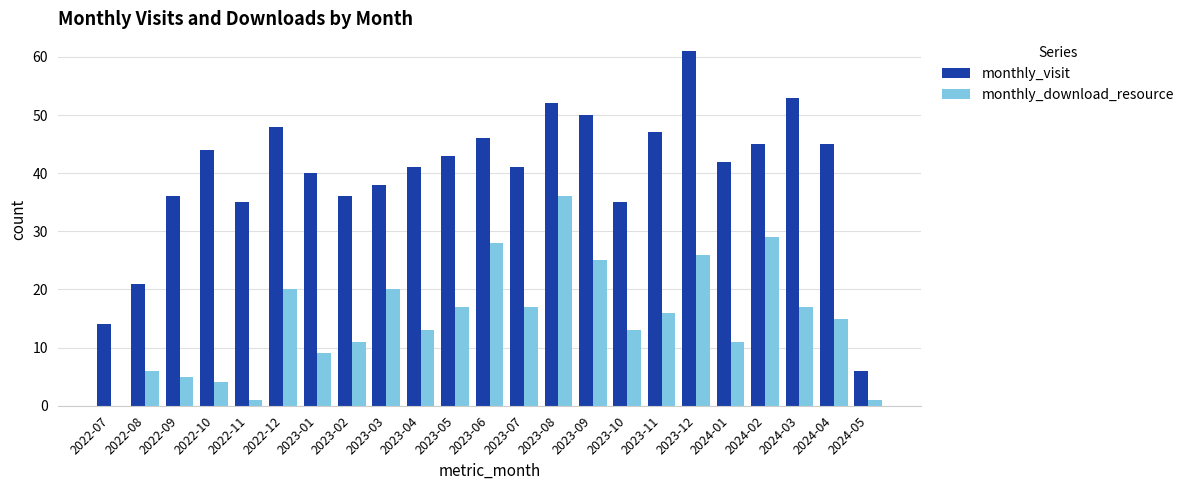

True or false: monthly_visit has a value of 35 at 2023-10.

True